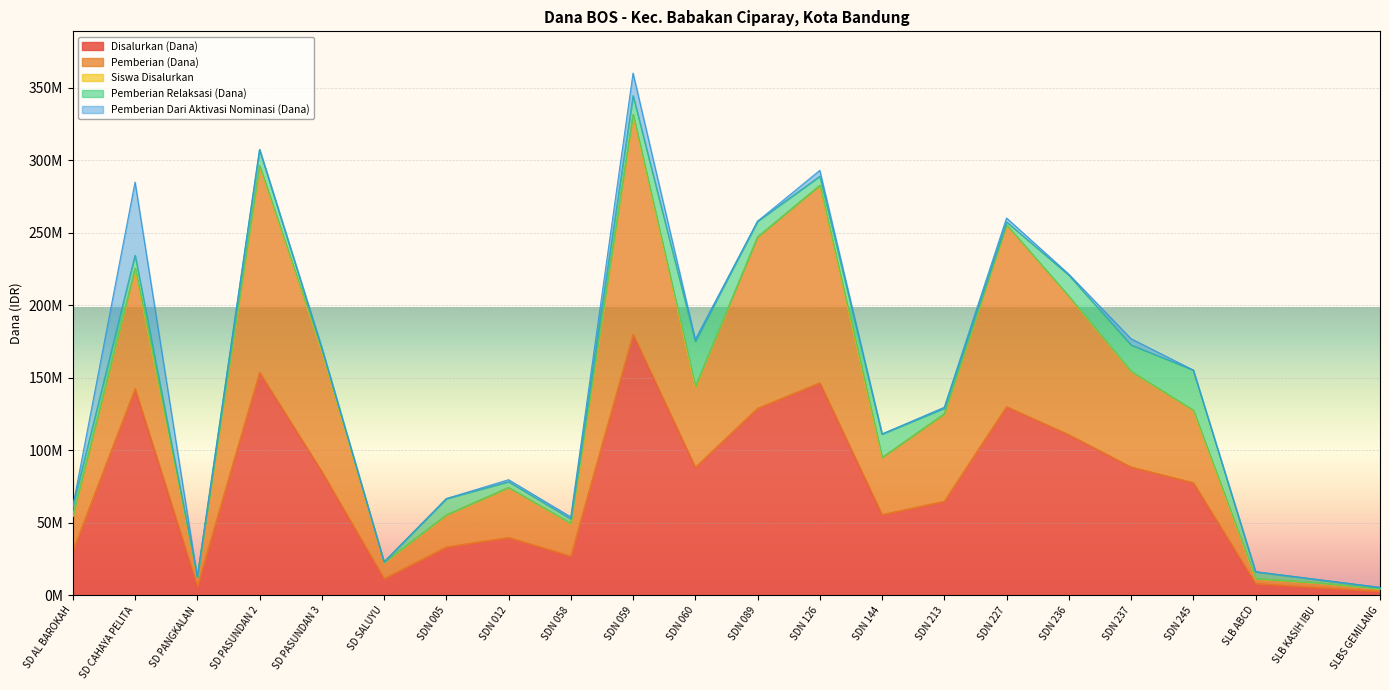

What is the spread (max minus min) of values at SDN 213?

64800164